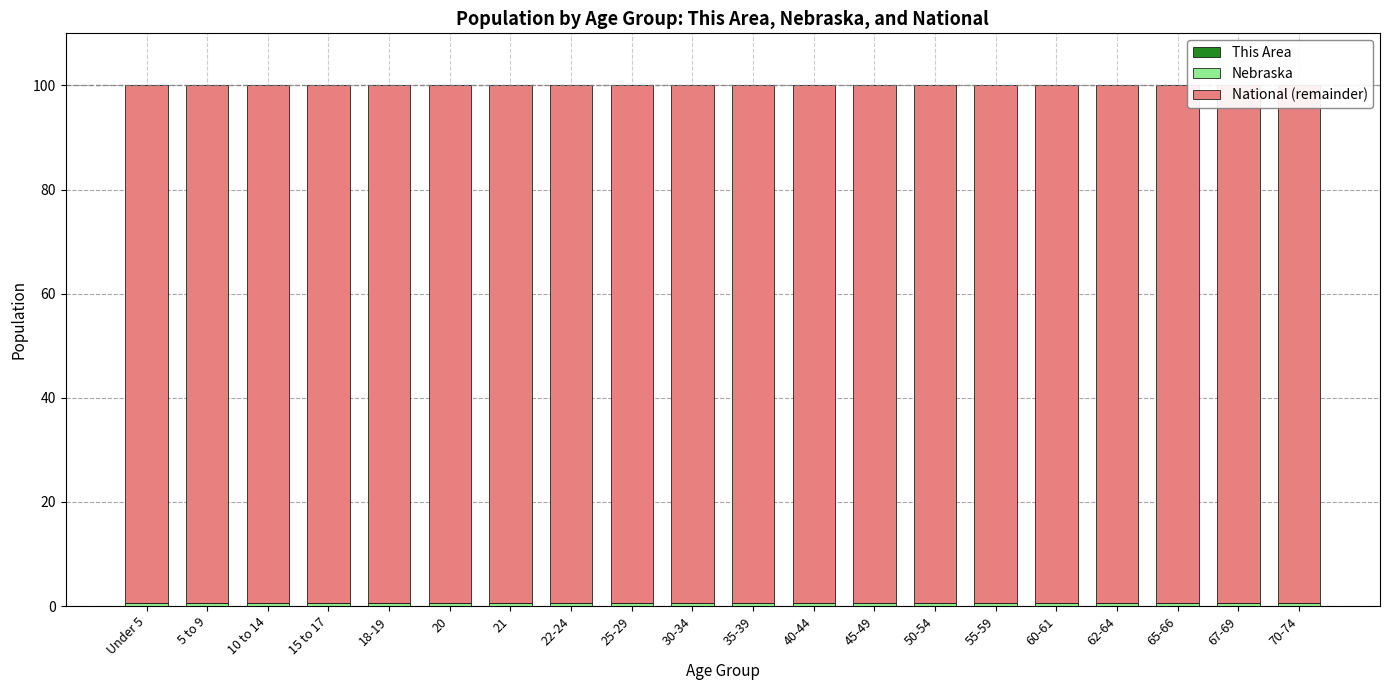

Which series has the largest total across all categories?

National (remainder)